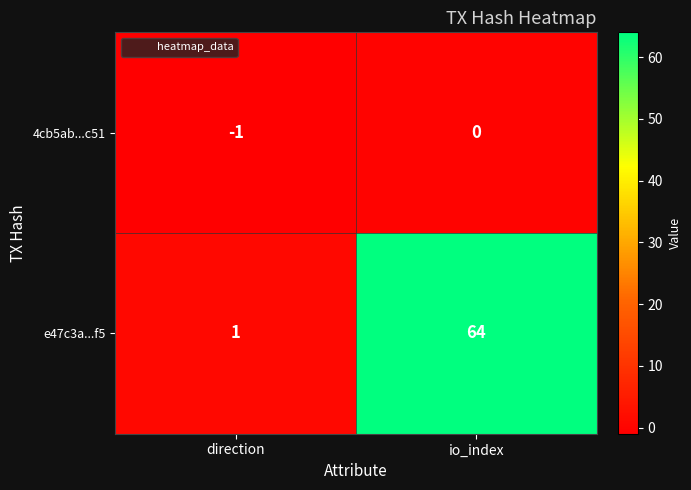

Reading left to right, what are all the values shown in this chart?

4cb5ab...c51: direction=-1	io_index=0
e47c3a...f5: direction=1	io_index=64